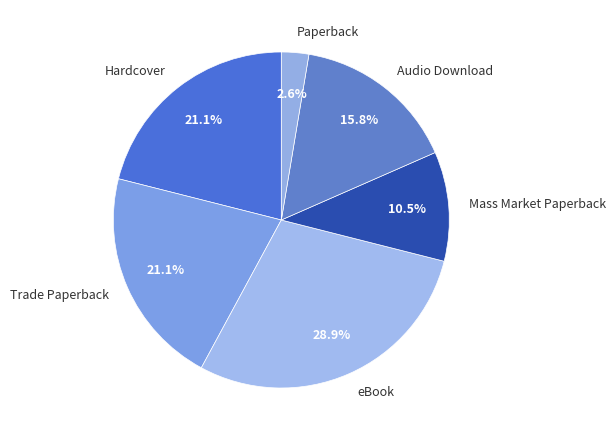

To the nearest percent, what portion does Paperback represent?

3%